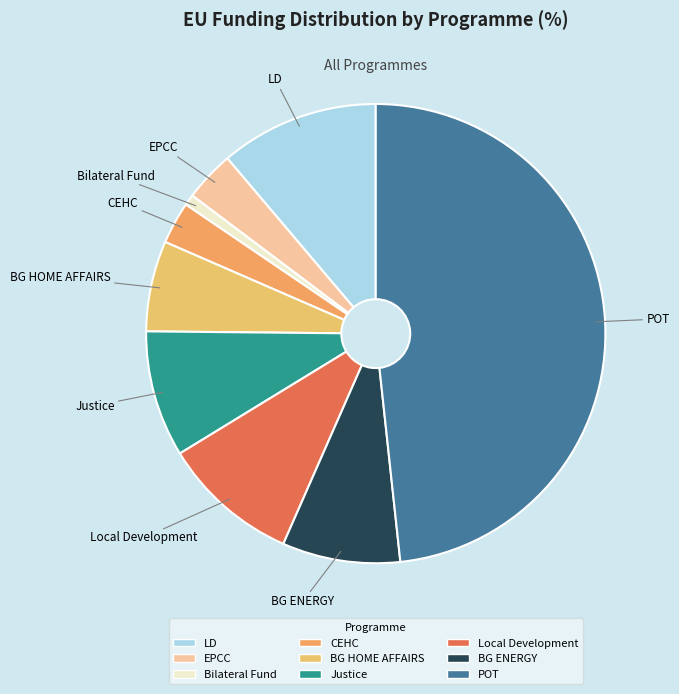

Rank the categories by value from lowest to highest.

Bilateral Fund, CEHC, EPCC, BG HOME AFFAIRS, BG ENERGY, Justice, Local Development, LD, POT